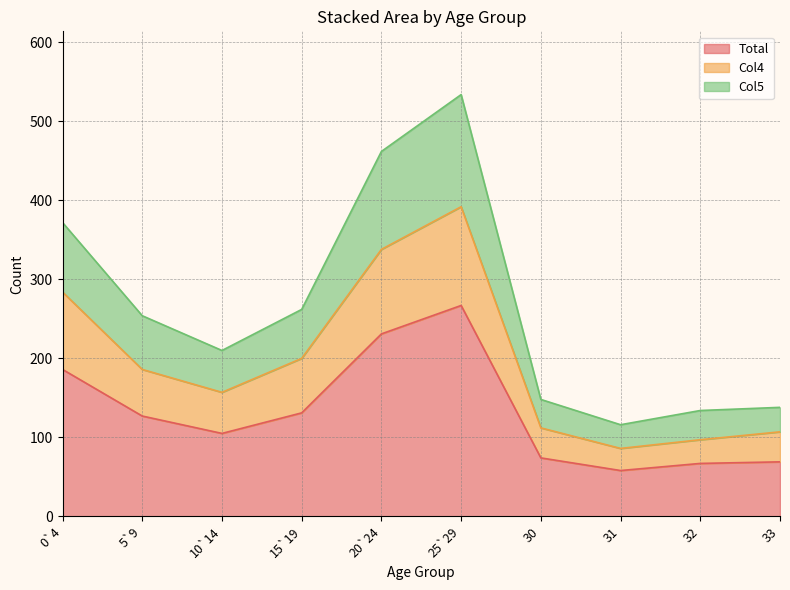

True or false: Col5 and Total cross at least once.

False